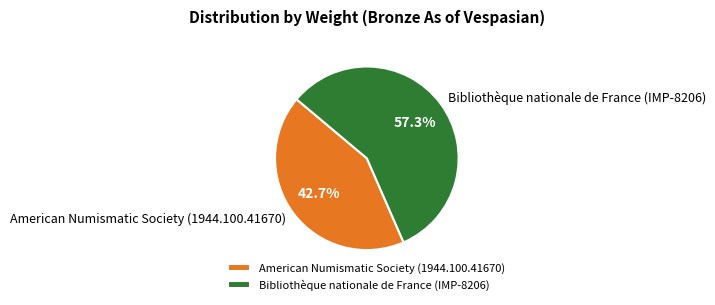

To the nearest percent, what is the combined percentage of American Numismatic Society (1944.100.41670) and Bibliothèque nationale de France (IMP-8206)?

100%